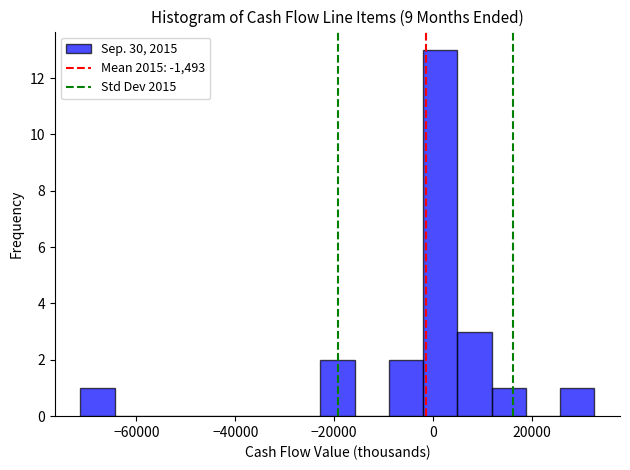

Around what value on the x-axis is the tallest bar? Give the approximate position of its centre, as read against the axis.

2000